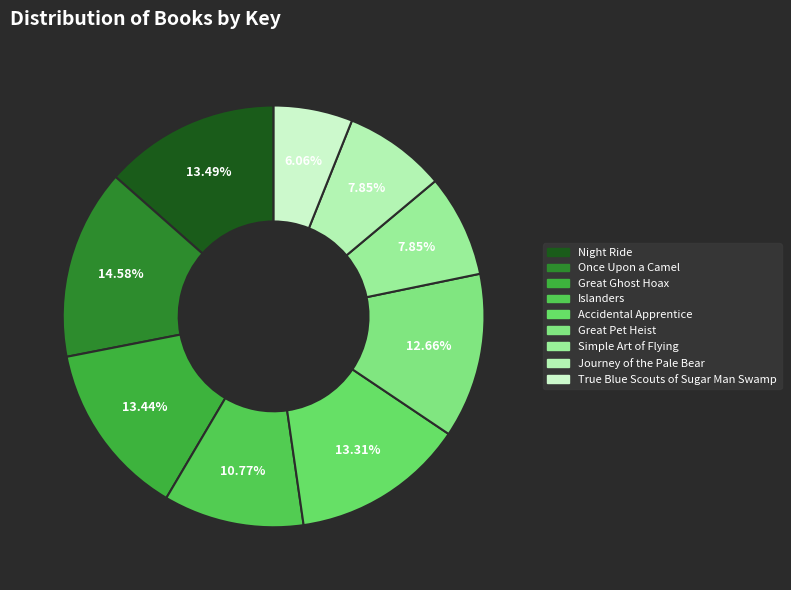

The Great Ghost Hoax slice represents 13% of the pie. True or false?

True